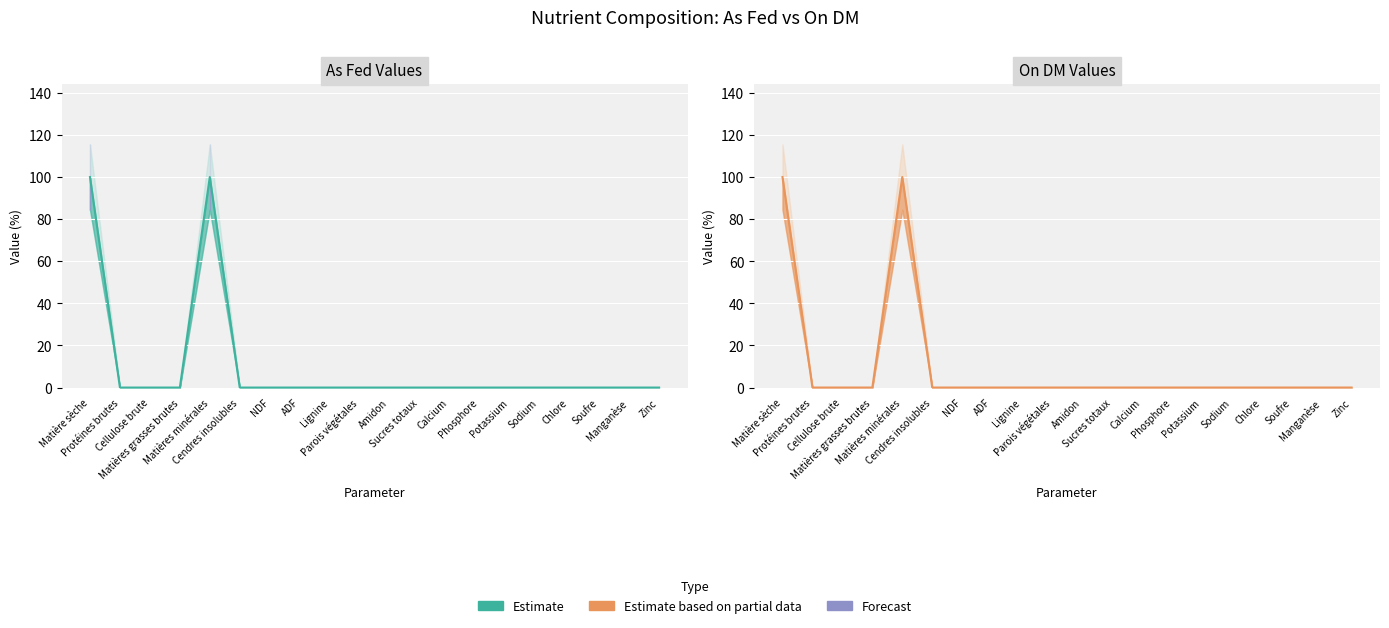

What is the sum of all values?

200